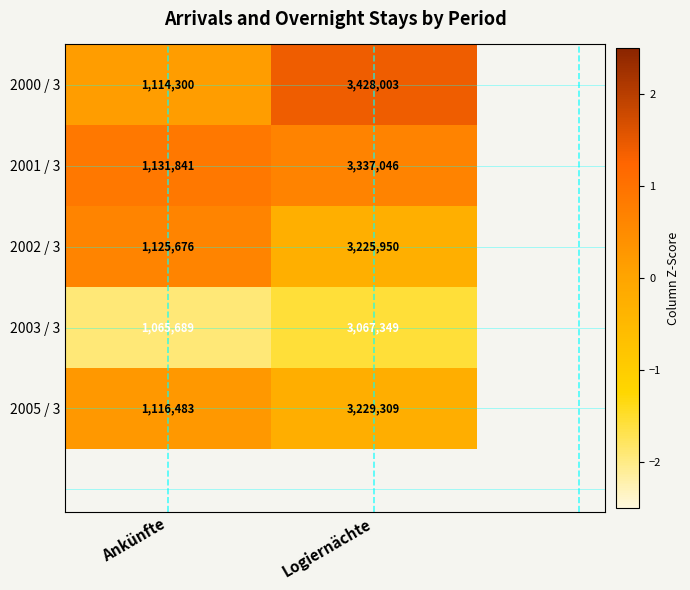

Reading left to right, list all the values displayed in this chart.

2000 / 3: 1114300	3428003
2001 / 3: 1131841	3337046
2002 / 3: 1125676	3225950
2003 / 3: 1065689	3067349
2005 / 3: 1116483	3229309